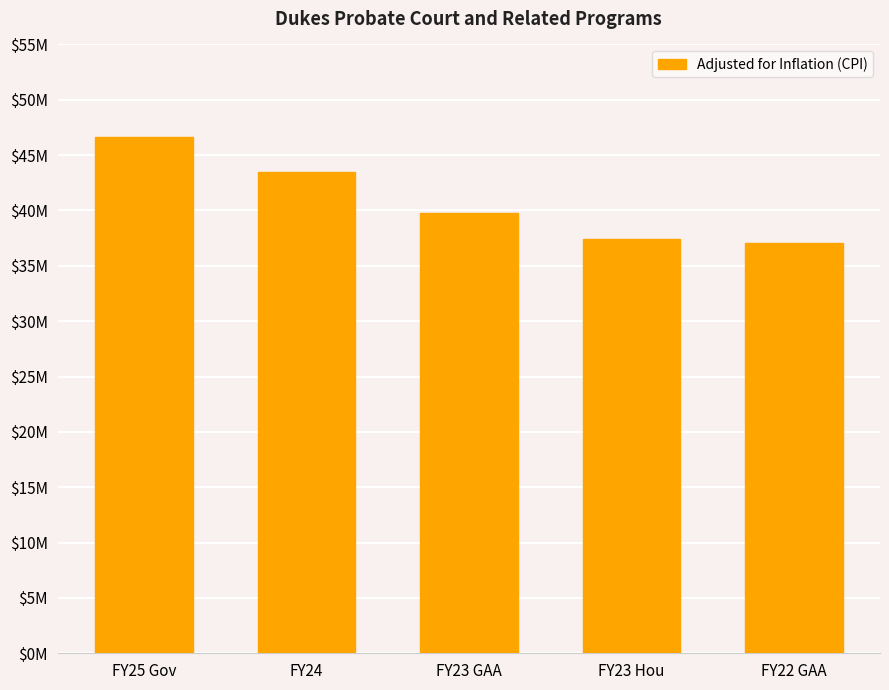

At which label is the value closest to 41869244?

FY24